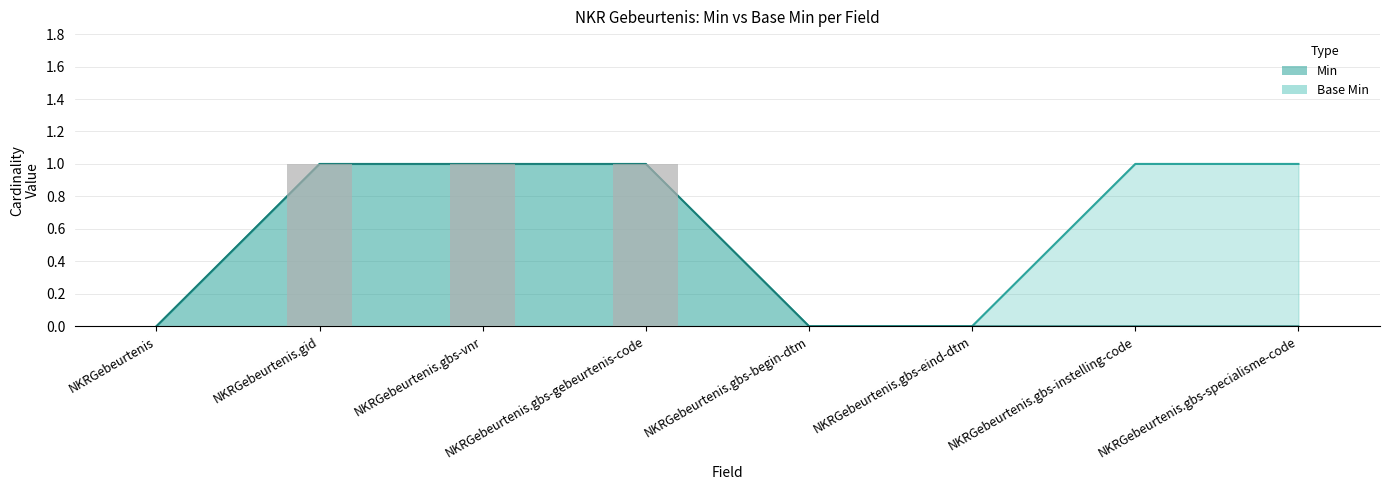

At which label is Base Min closest to 0?

NKRGebeurtenis